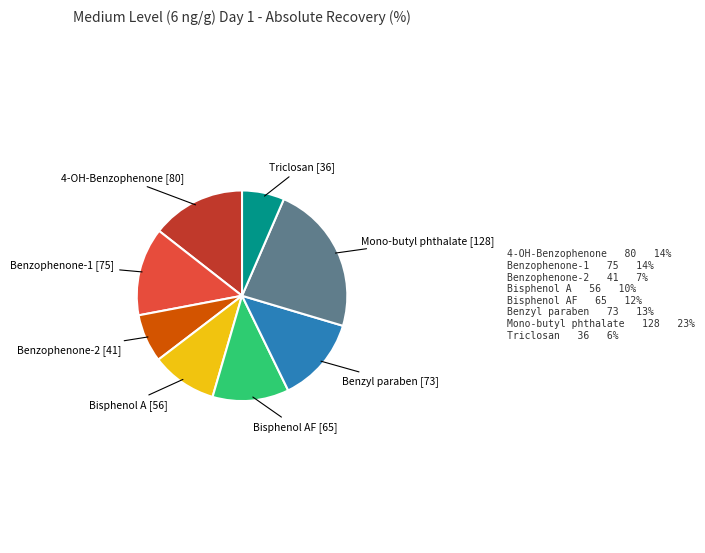

What is the smallest slice in the pie chart?

Triclosan